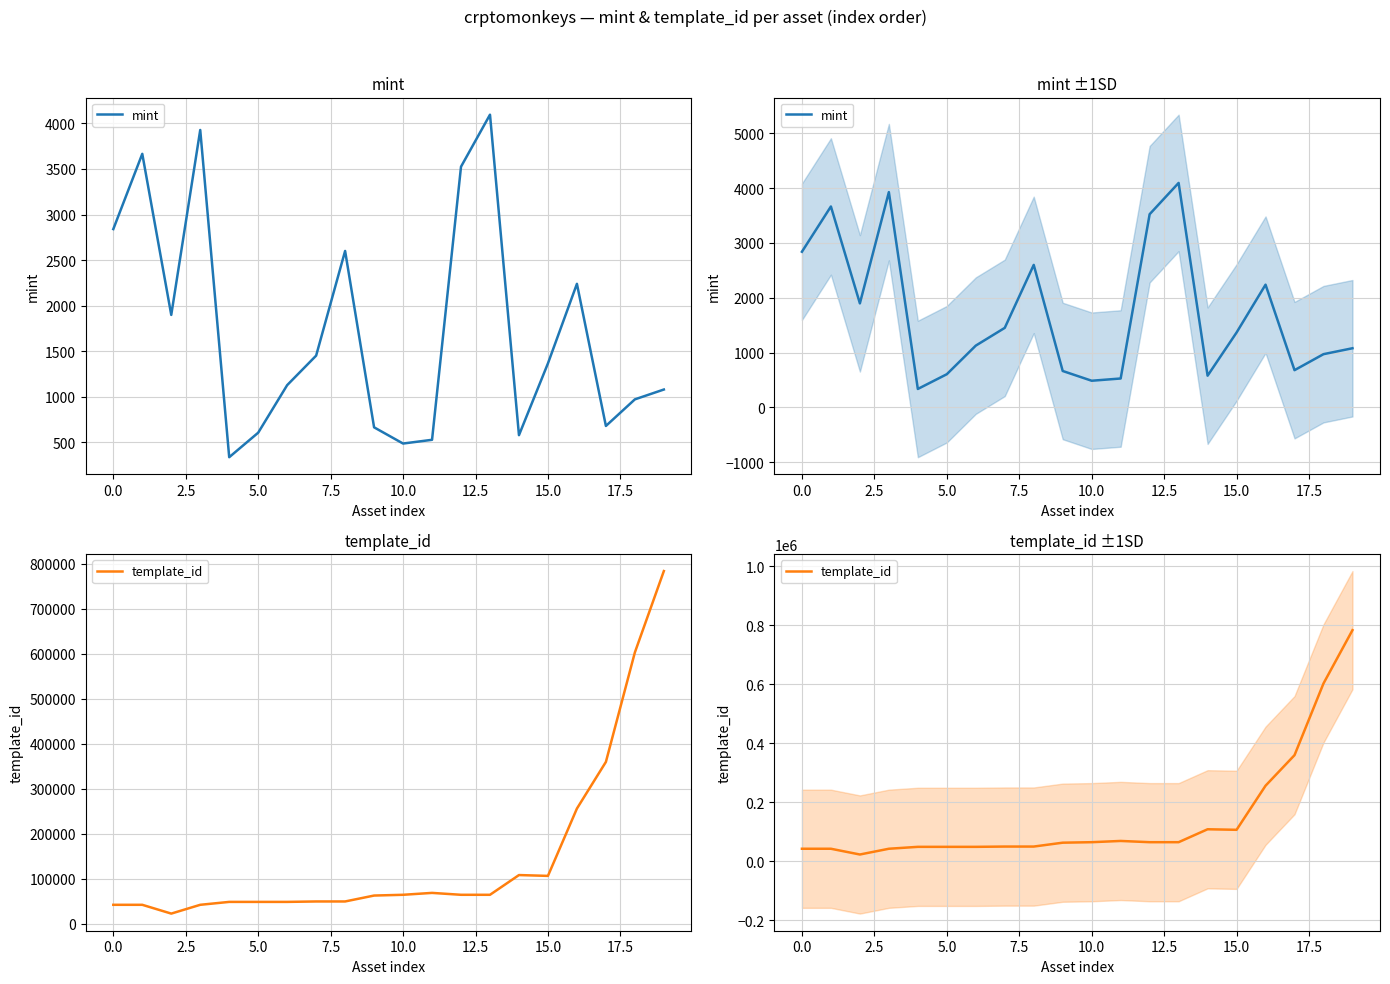

Which series has the largest total across all categories?

template_id